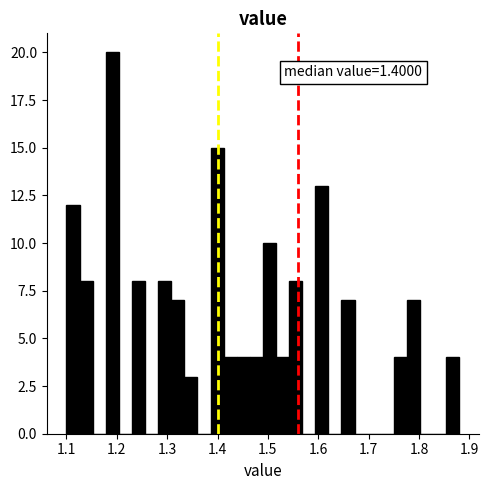

Around what value on the x-axis is the tallest bar? Give the approximate position of its centre, as read against the axis.

1.19